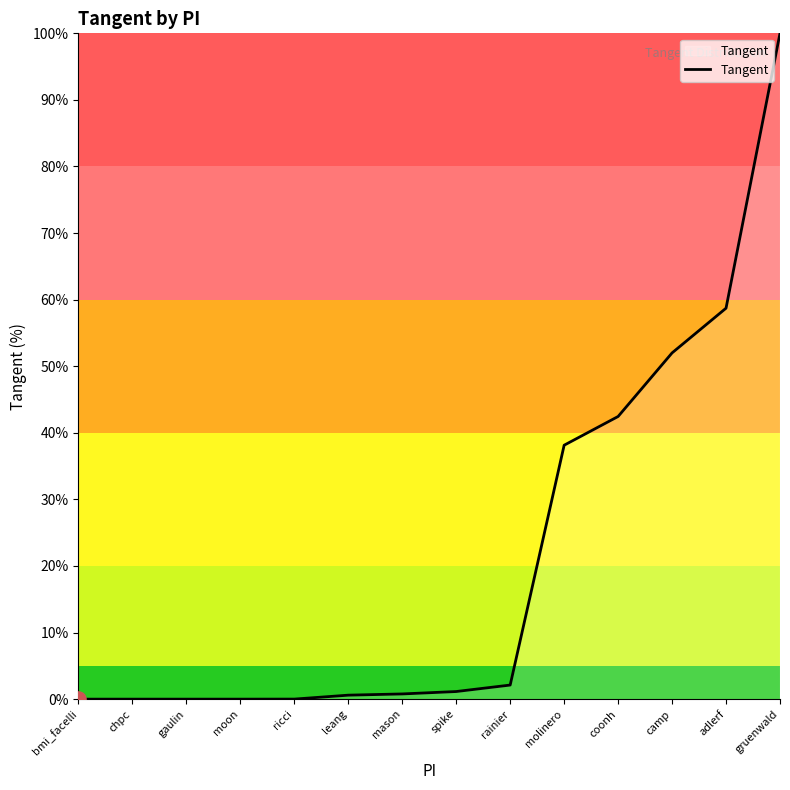

What is the change in value from bmi_facelli to adlerf?

+58.7